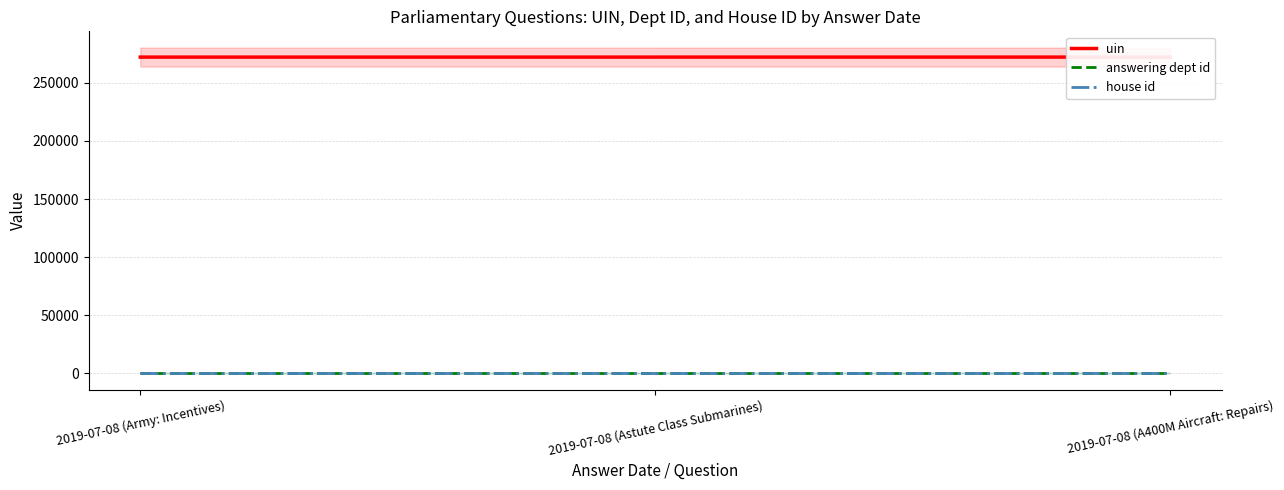

What value does the uin series have at 2019-07-08 (A400M Aircraft: Repairs)?

272154